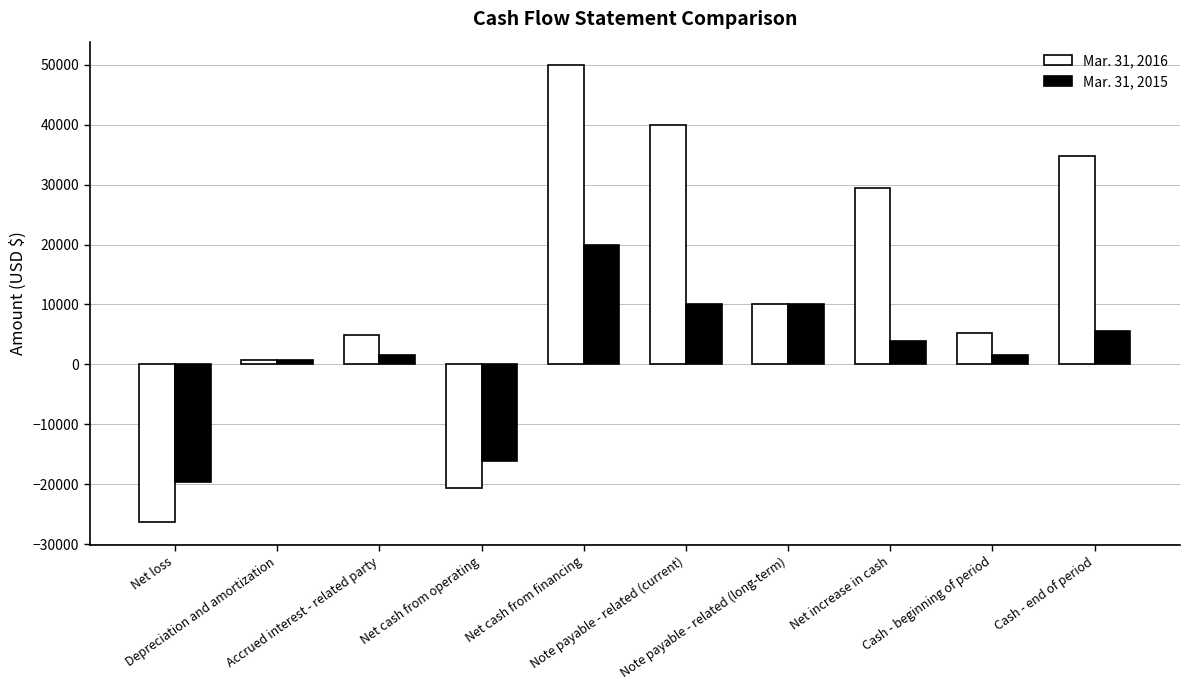

List the series in order of their peak value, lowest first.

Mar. 31, 2015, Mar. 31, 2016